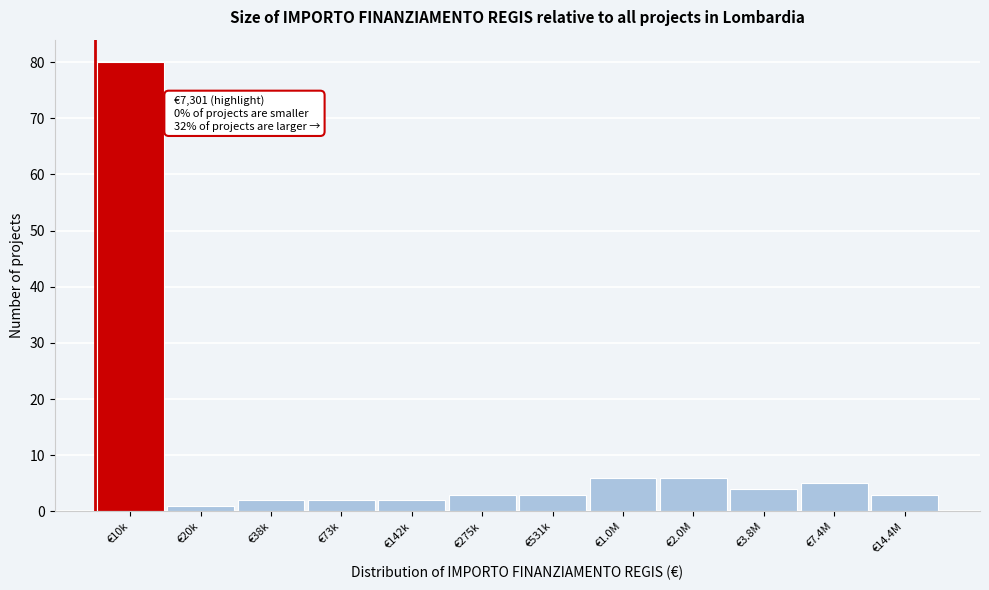

Reading left to right, extract all data points from this chart.

80	1	2	2	2	3	3	6	6	4	5	3